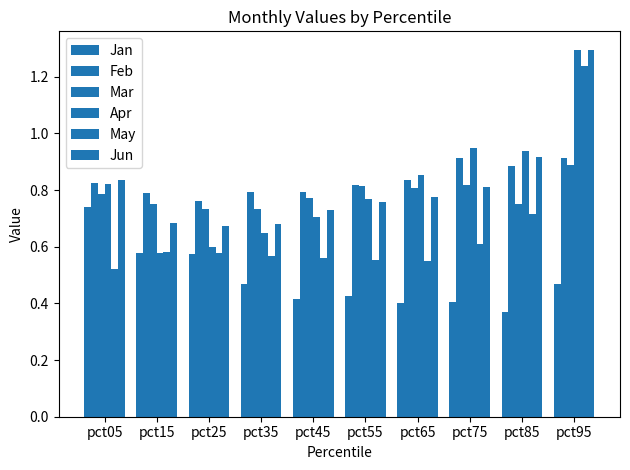

Where is May nearest to the value 0?

pct05